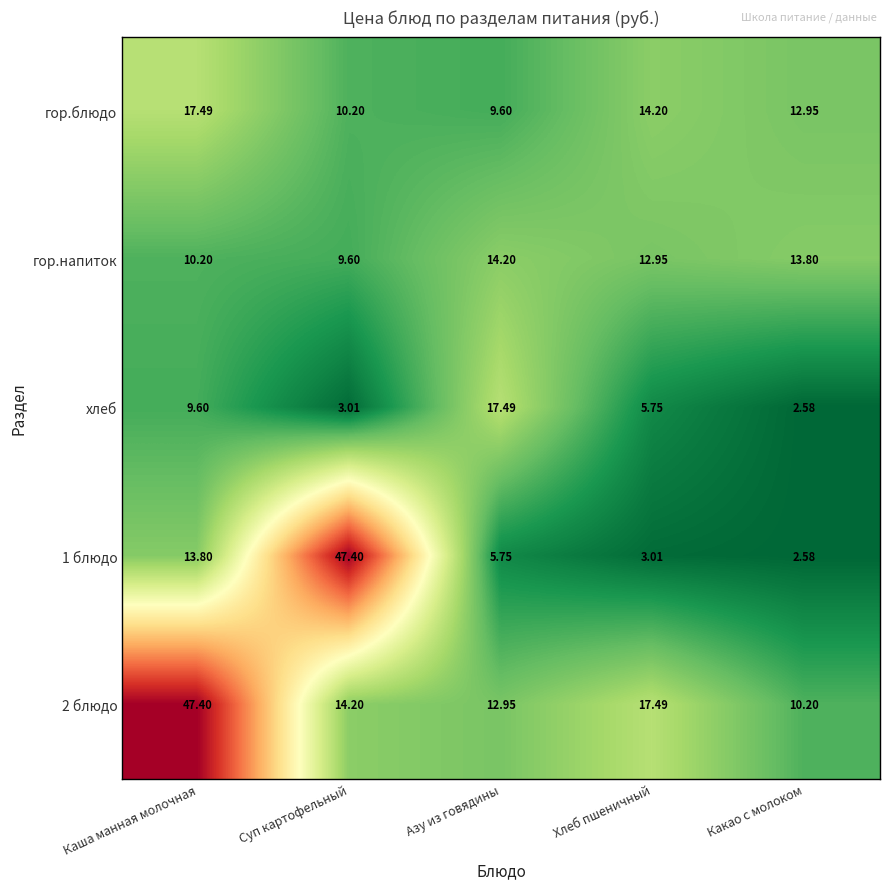

What is the greatest value displayed?

47.4